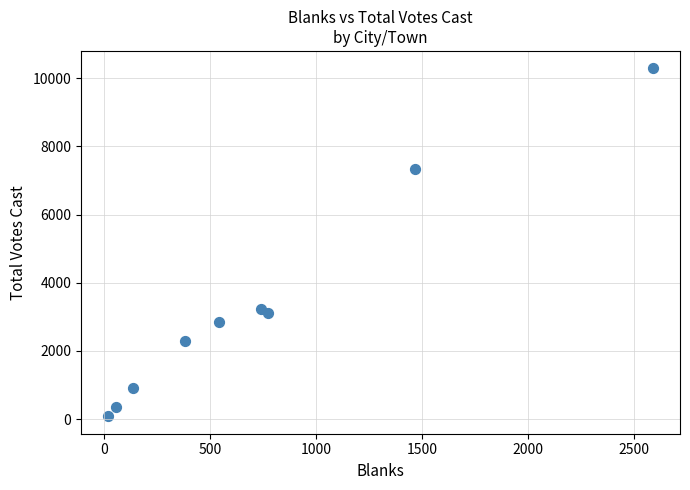

What is the range of X values (max minus min)?

2567